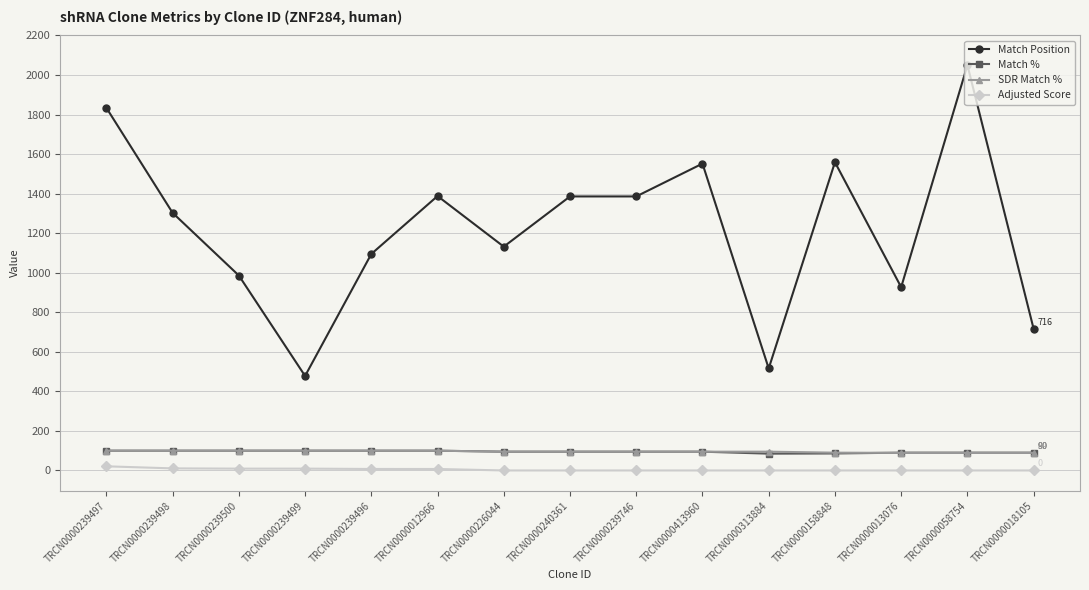

True or false: Match Position has a value of 3088.4 at TRCN0000239497.

False